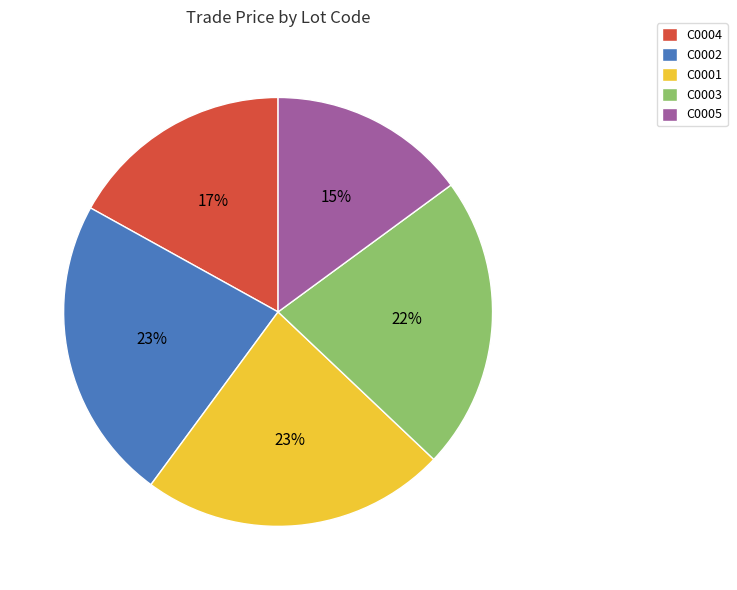

To the nearest percent, what is the combined percentage of C0003 and C0004?

39%